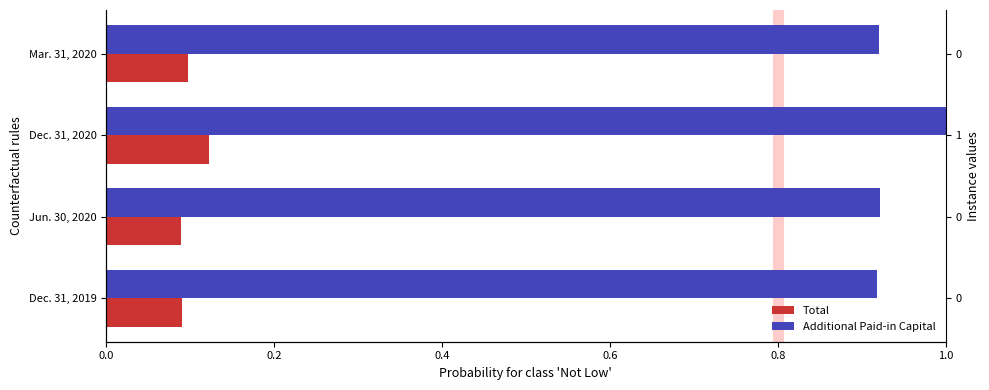

What is the sum of all Additional Paid-in Capital values?

3.8